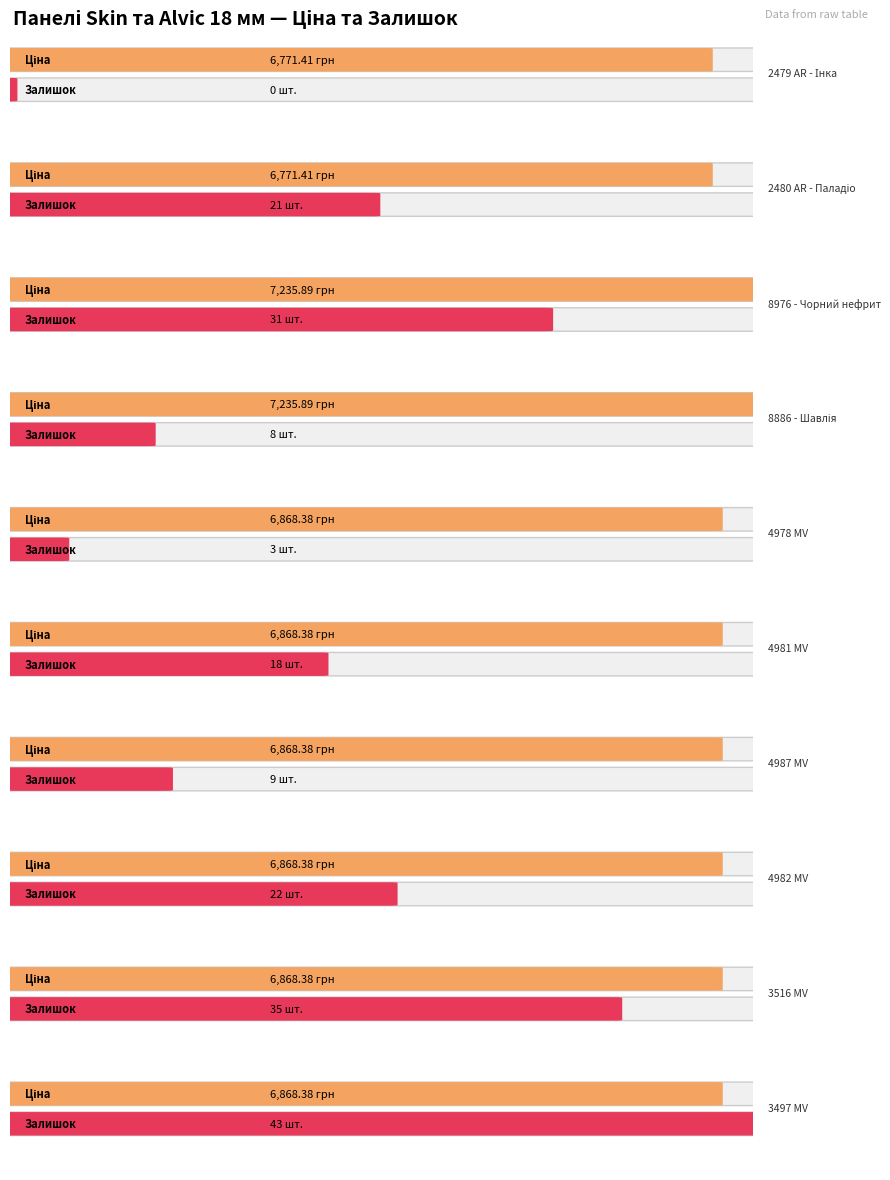

What is the average value of the Ціна series?

6922.5